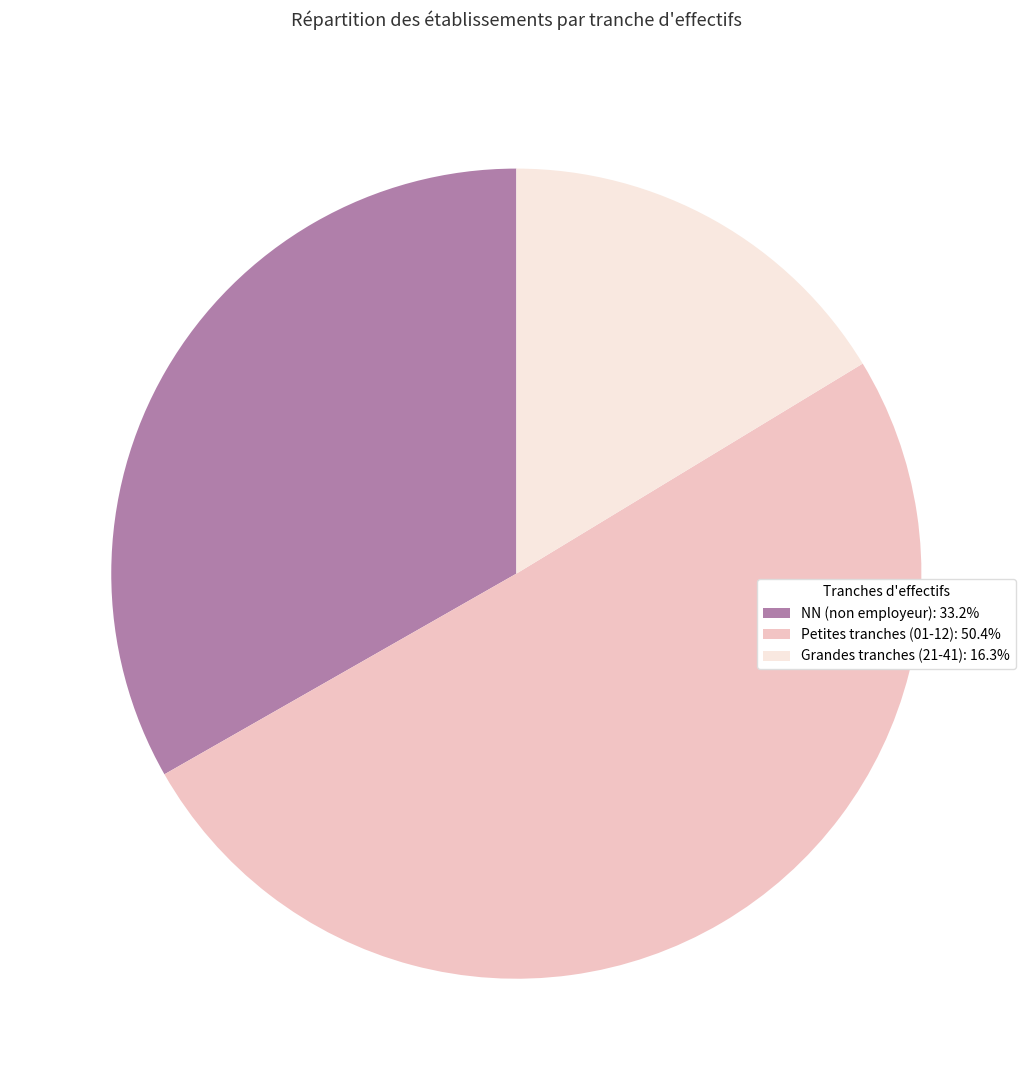

Approximately how many times larger is the value at Petites tranches (01-12): 50.4% compared to Grandes tranches (21-41): 16.3%?

3.1